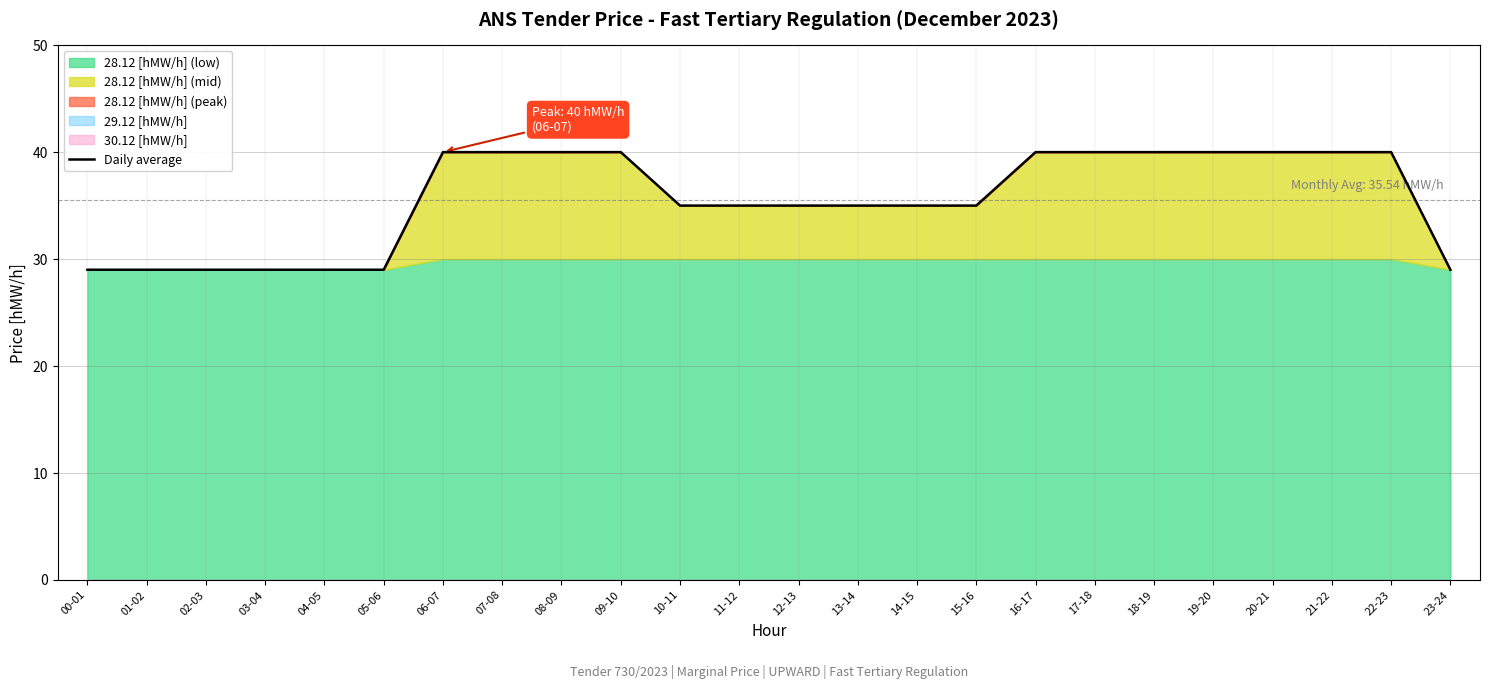

Does the chart have visible grid lines?

Yes